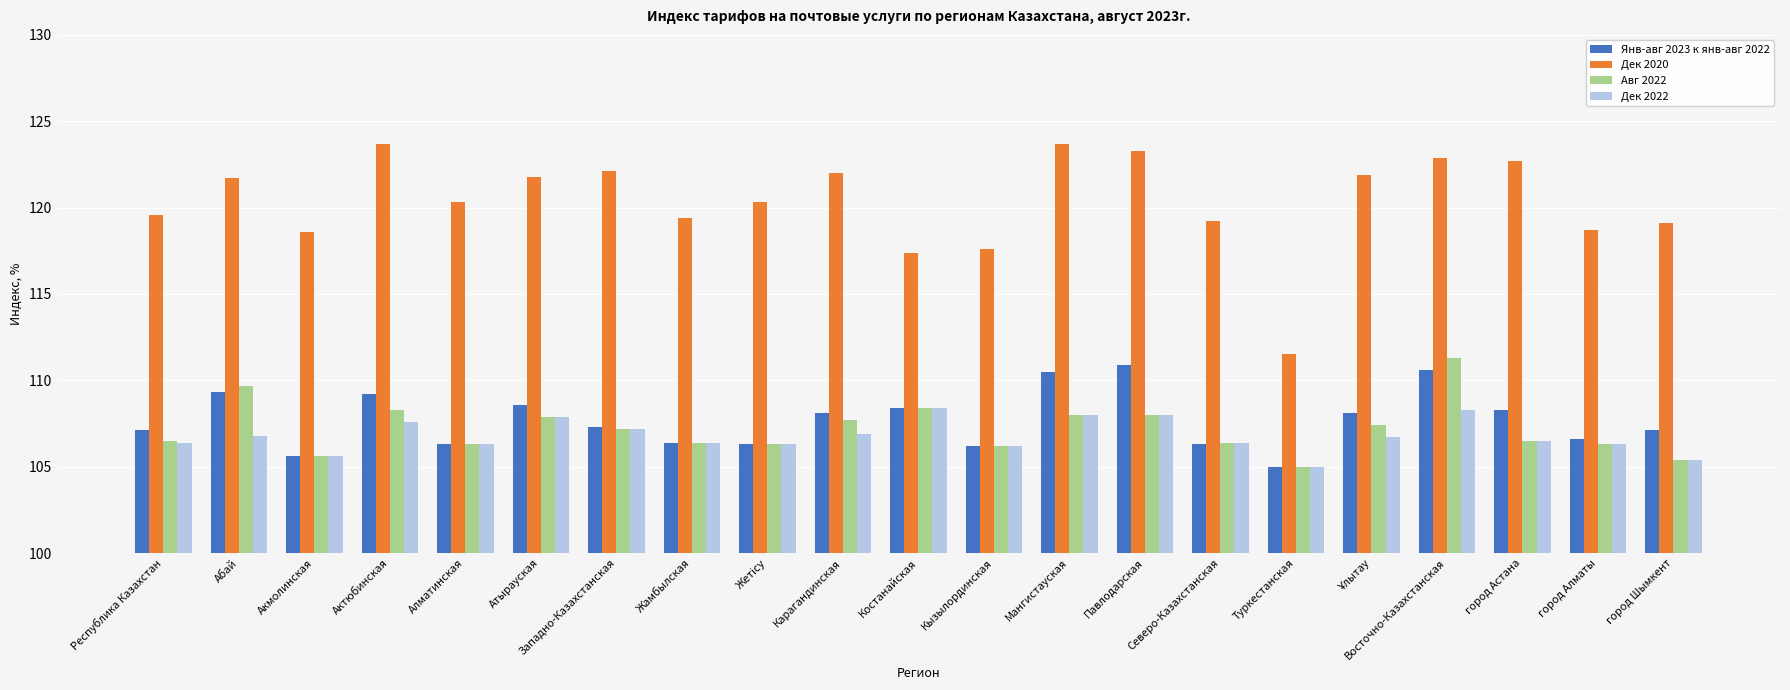

Are the bars grouped side by side (vs. stacked)?

Yes